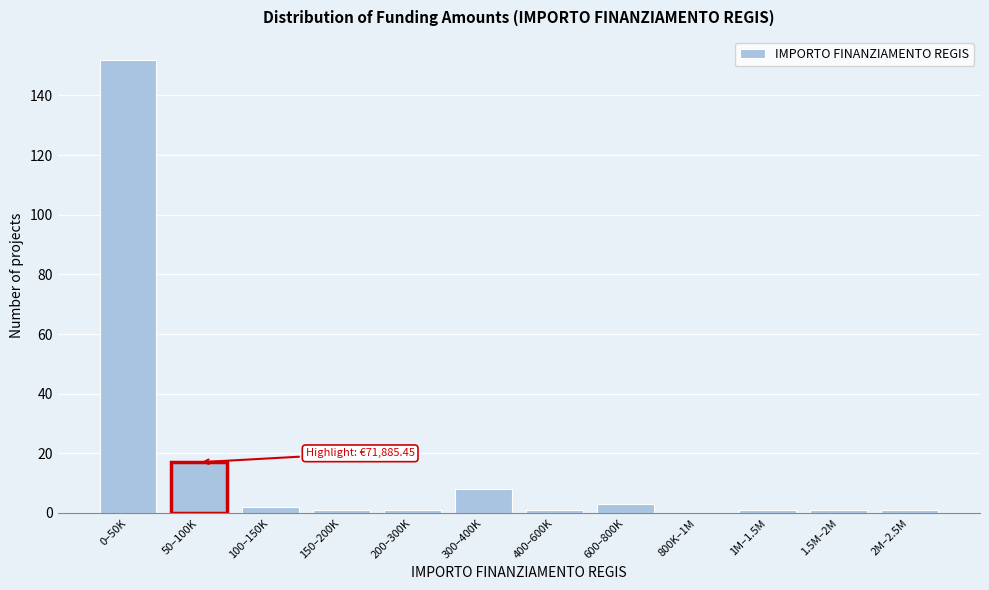

Reading left to right, extract all data points from this chart.

0–50K=152	50–100K=17	100–150K=2	150–200K=1	200–300K=1	300–400K=8	400–600K=1	600–800K=3	800K–1M=0	1M–1.5M=1	1.5M–2M=1	2M–2.5M=1